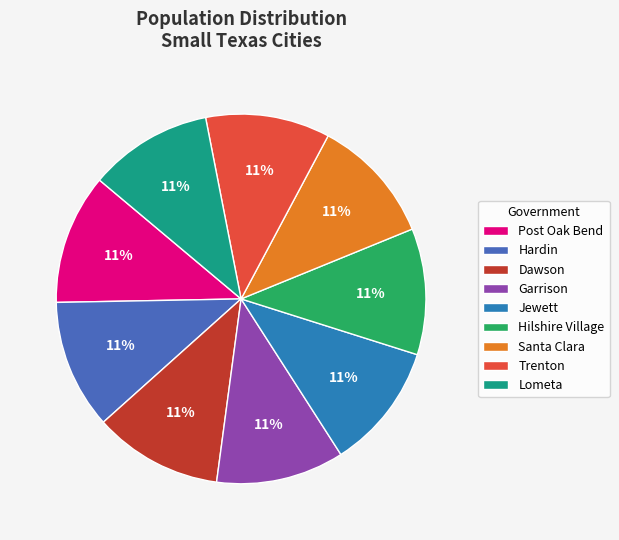

To the nearest percent, what is the combined percentage of Trenton and Post Oak Bend?

22%